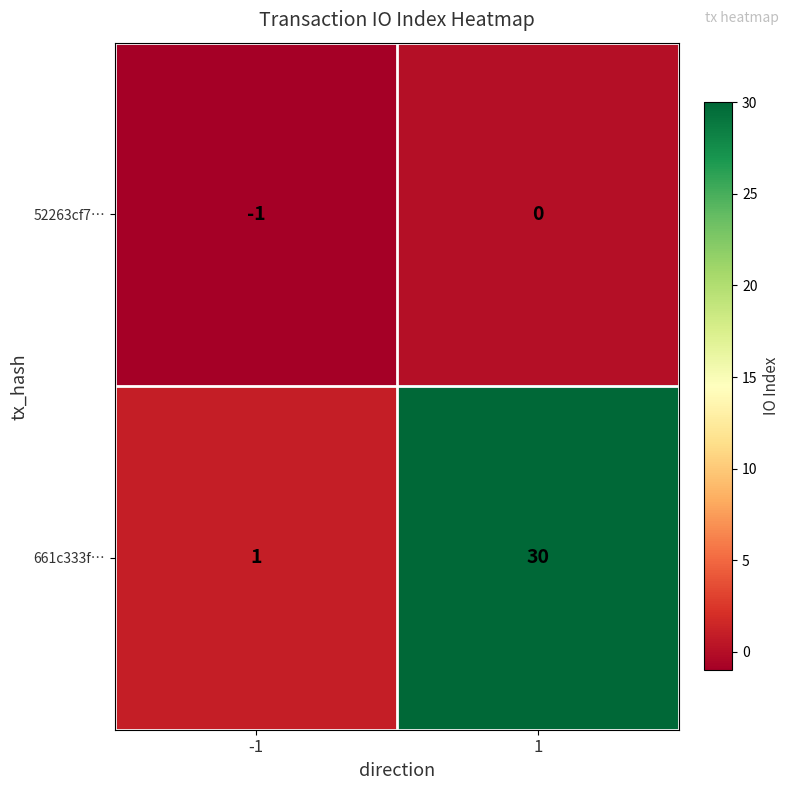

Which series has the largest total across all categories?

661c333f…